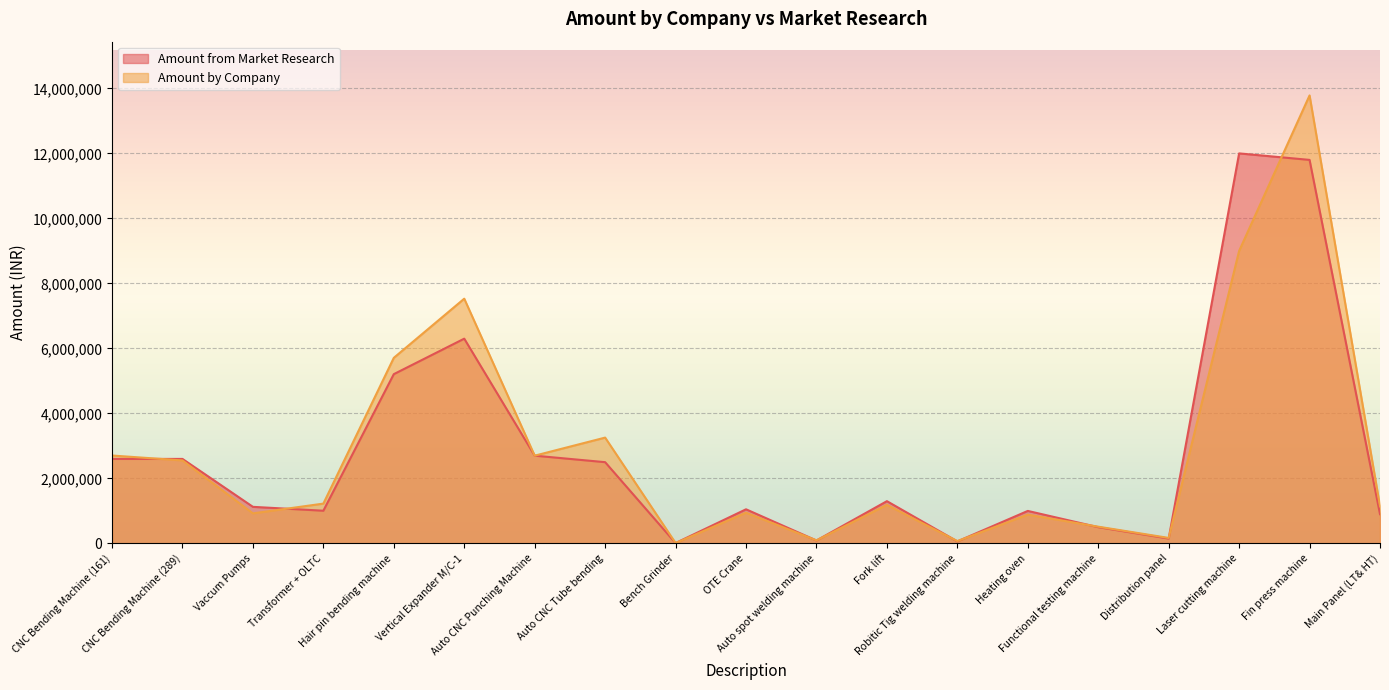

In Amount by Company, how many points are lower than both neighbors (excluding endpoints)?

6